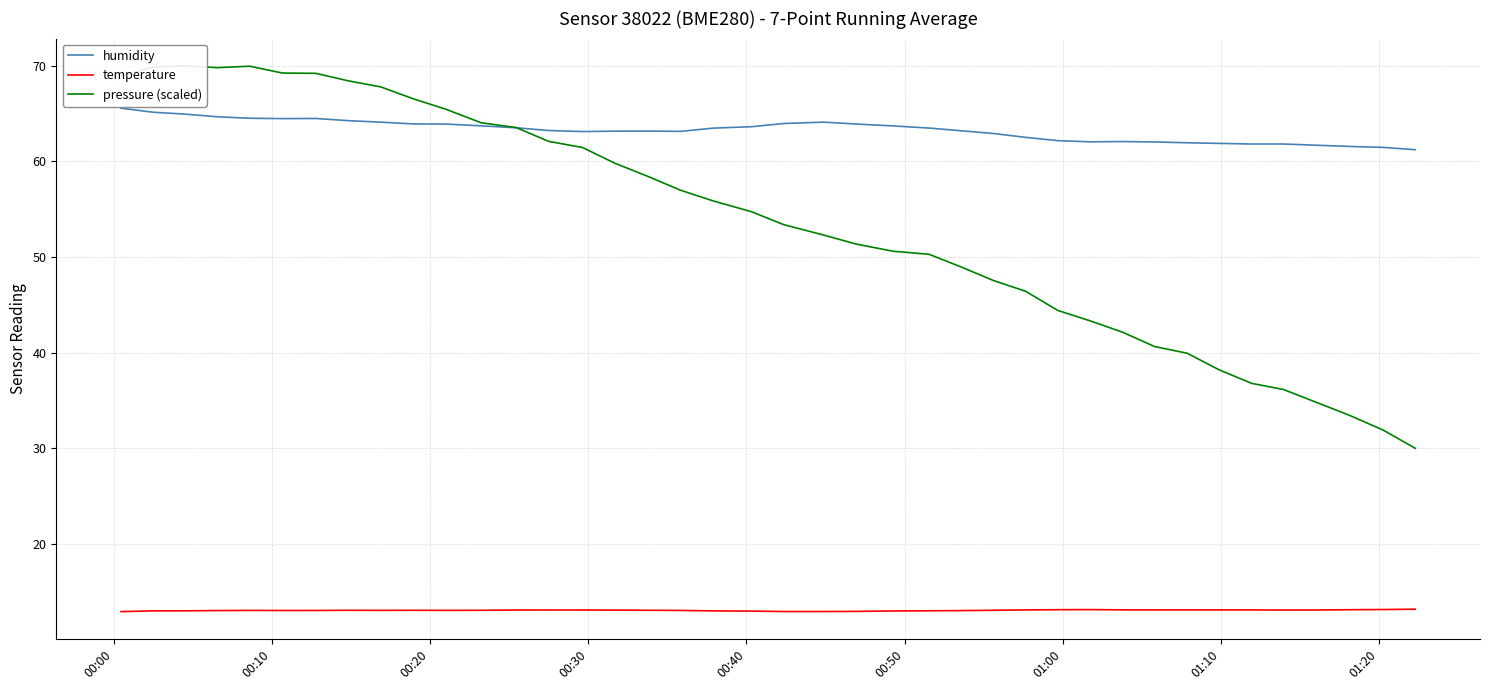

Is this an area chart (filled region under the line)?

No